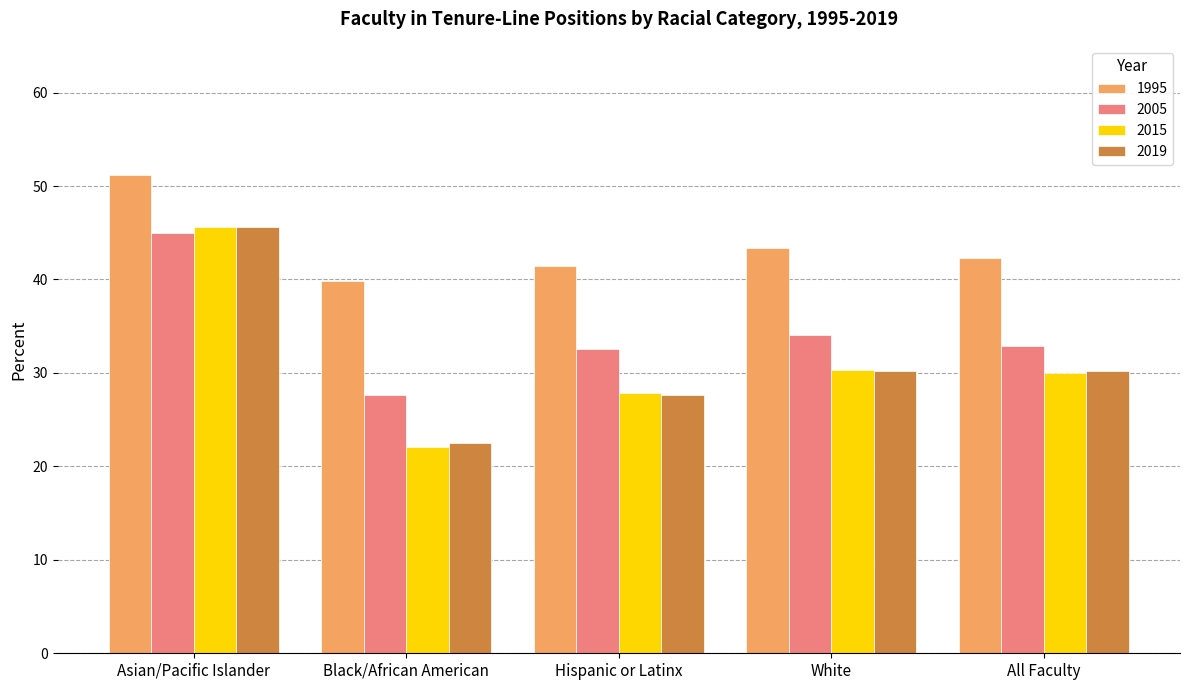

What is the greatest value displayed?

51.2